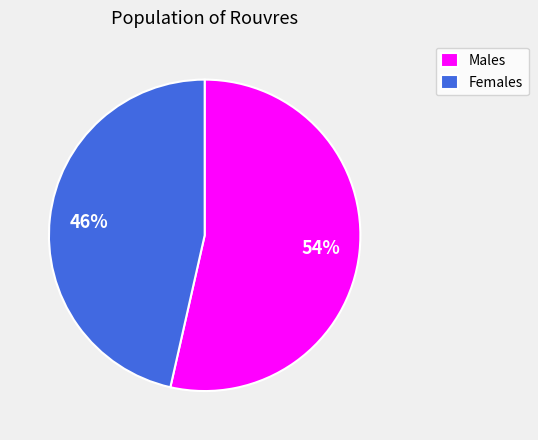

How many segments does this pie chart have?

2